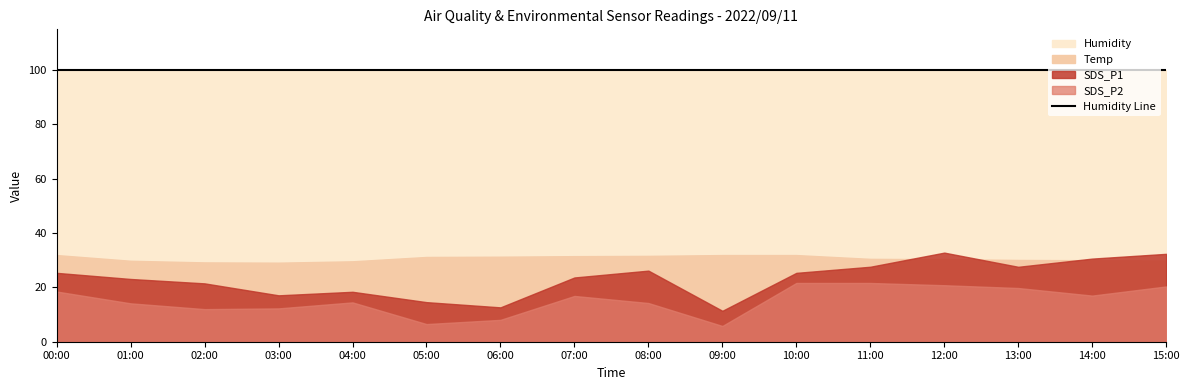

What is the label of the 9th point from the right?

07:00